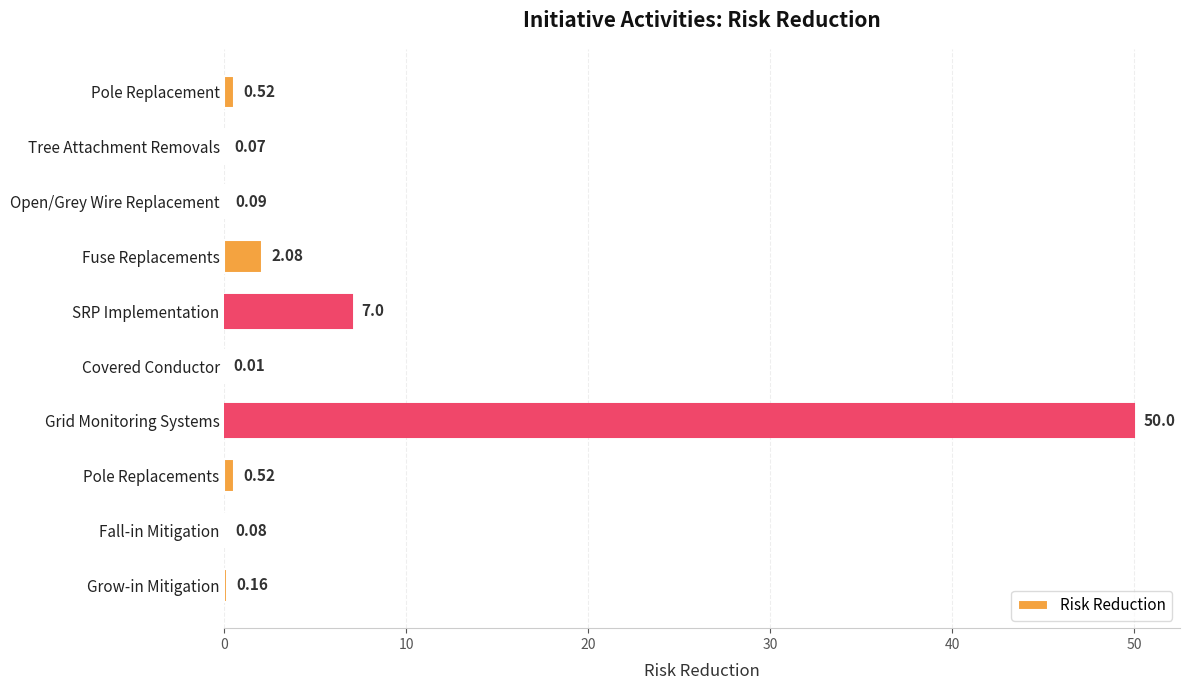

Which has a higher value, Open/Grey Wire Replacement or Grid Monitoring Systems?

Grid Monitoring Systems